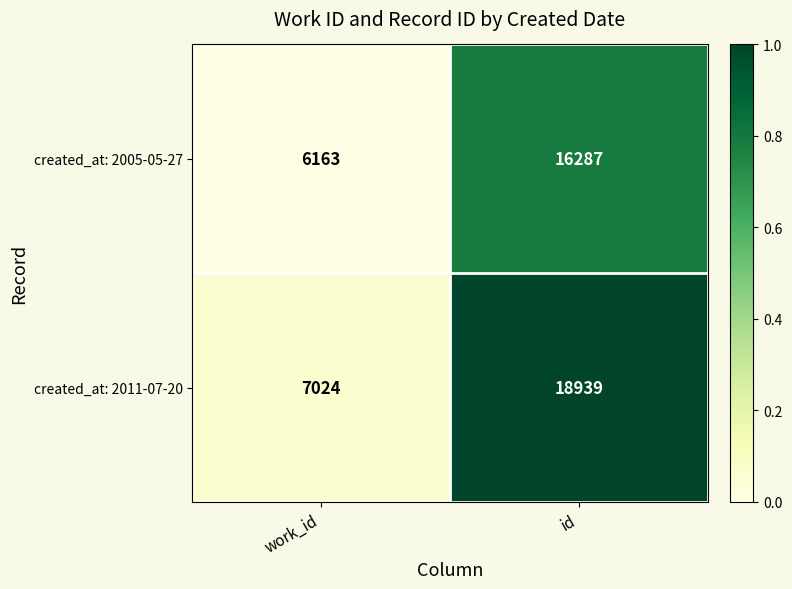

What is the spread (max minus min) of values at id?

2652